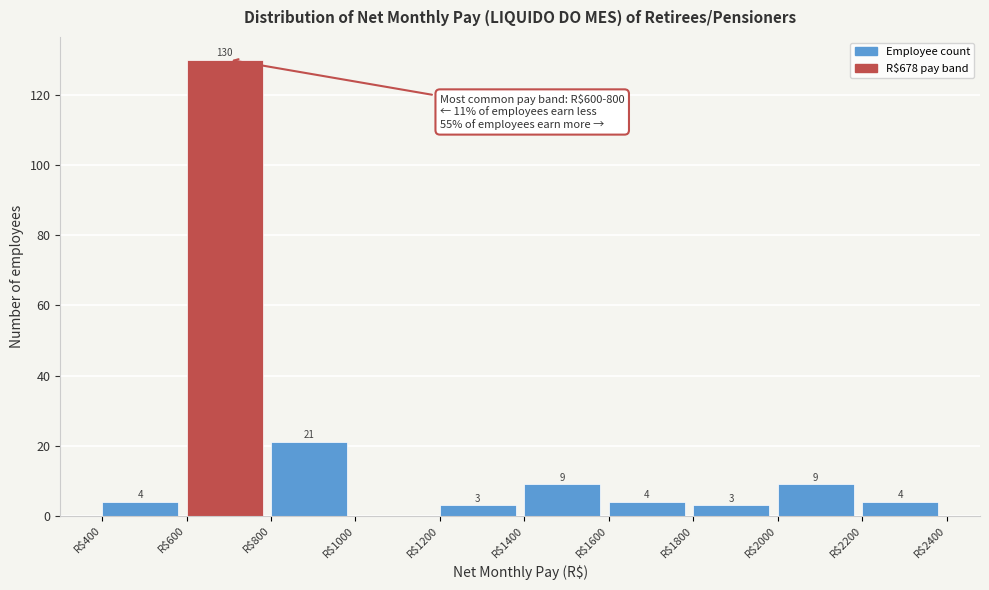

Which range on the x-axis has the tallest bar?

600 to 800